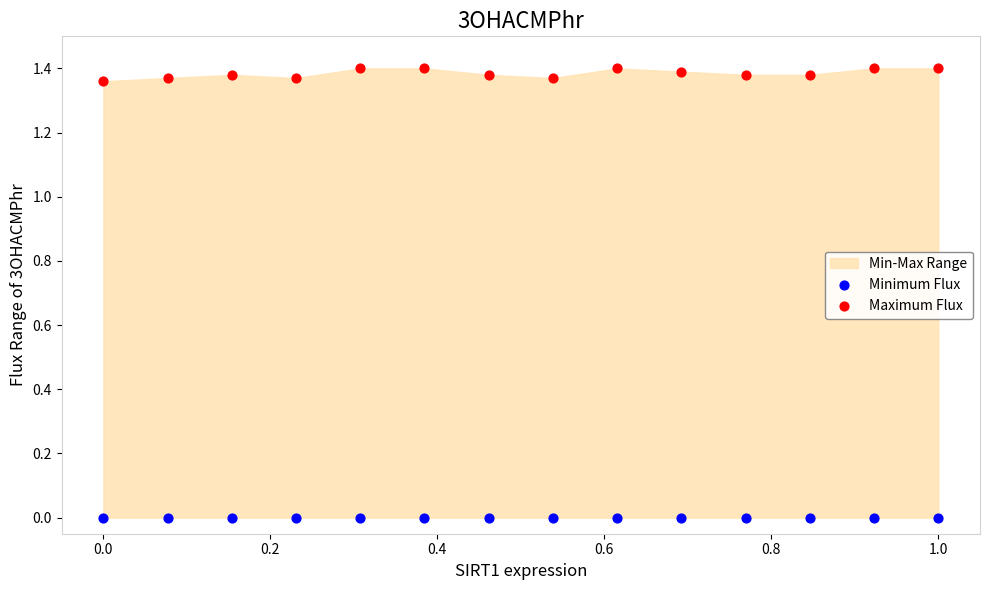

Which series contains the lowest Y value?

Minimum Flux